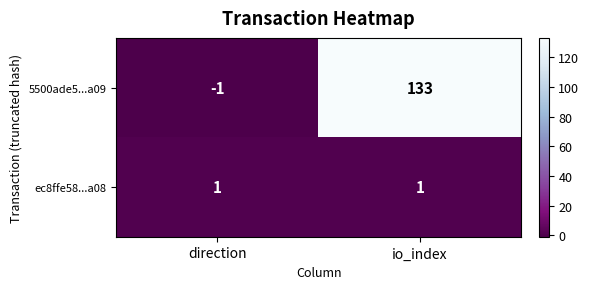

At which category is the sum across all series the highest?

io_index